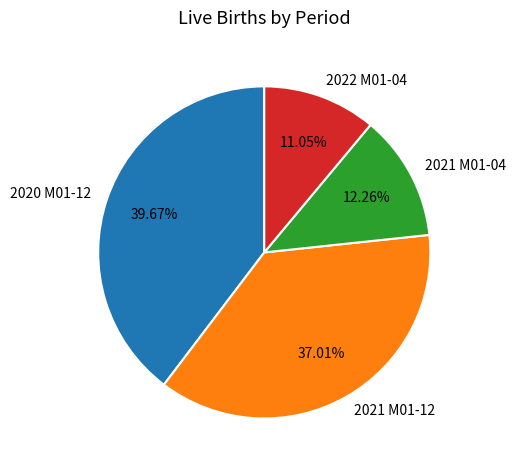

Do 2022 M01-04 and 2021 M01-12 together represent more than half of the pie?

No